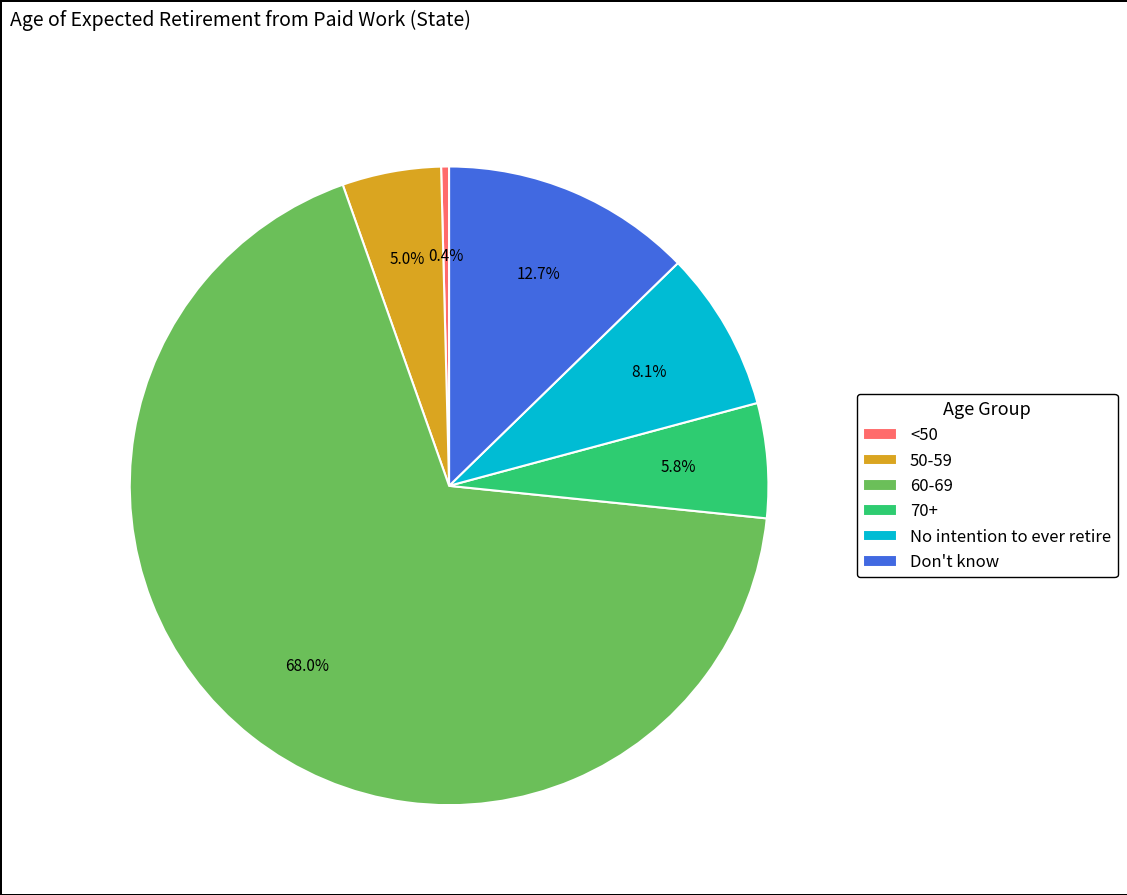

True or false: Don't know accounts for 1% of the total.

False